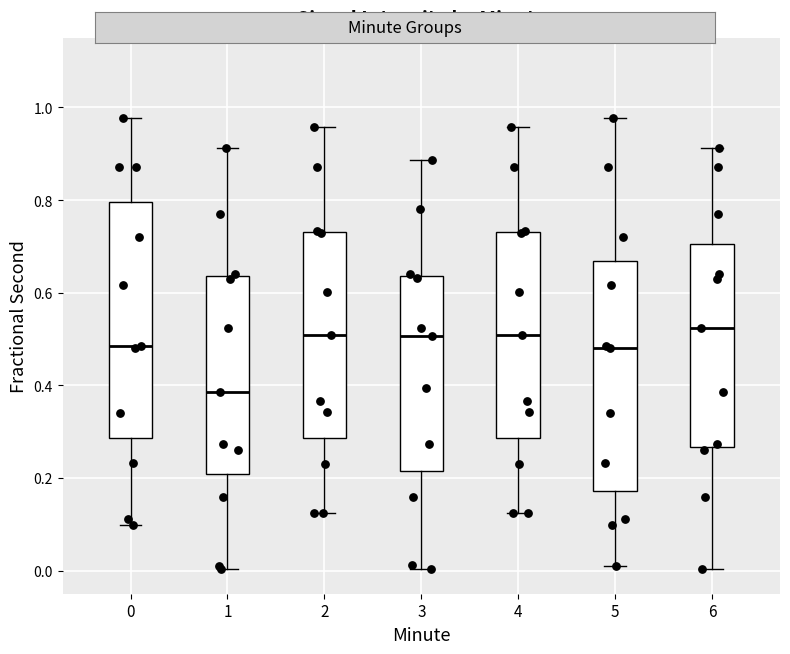

Which box's median line is the lowest?

1